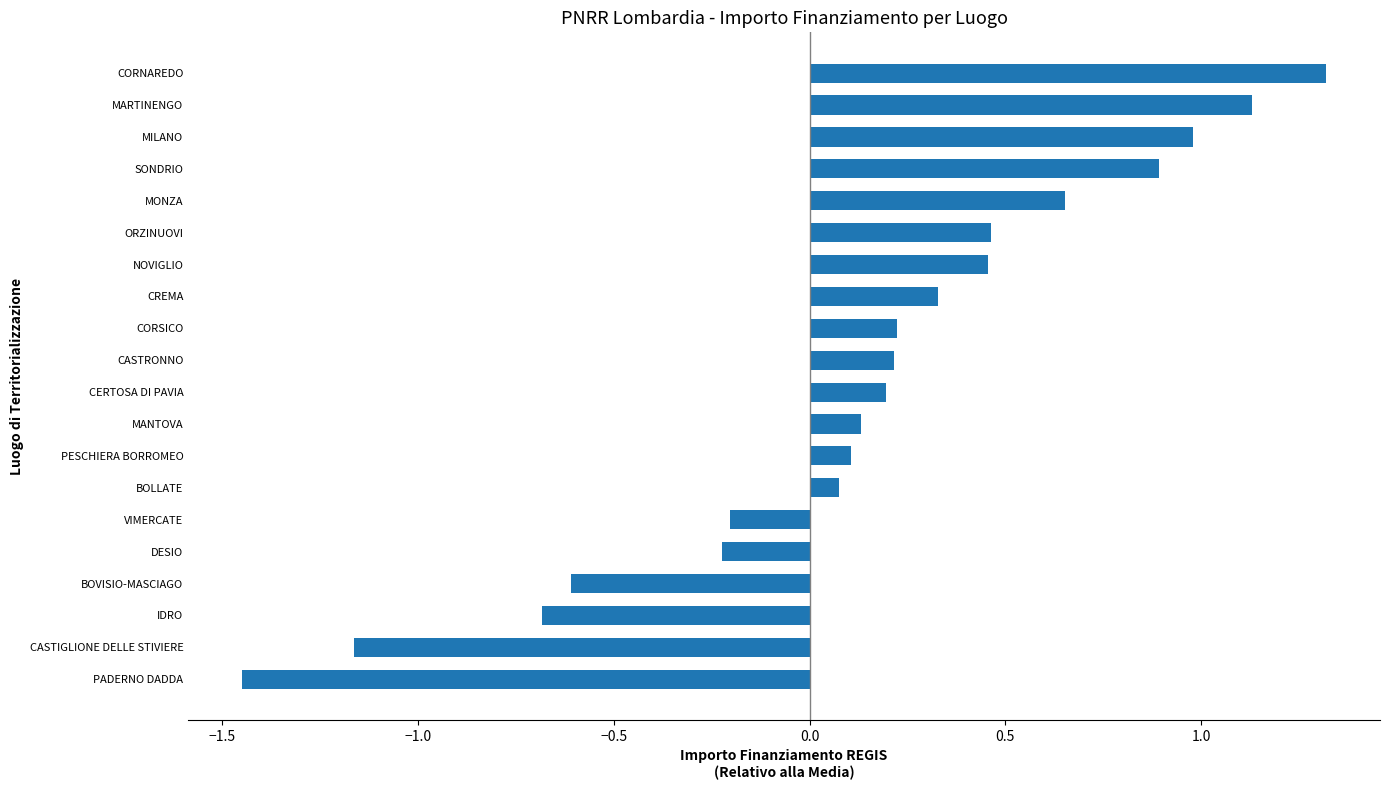

How many values exceed 0?

14